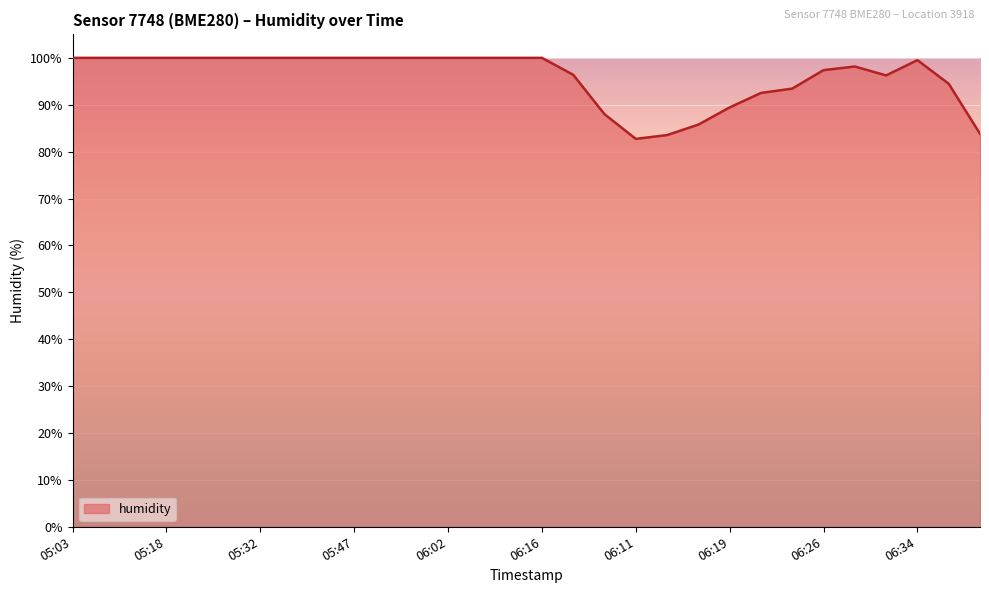

What is the greatest value displayed?

100.0